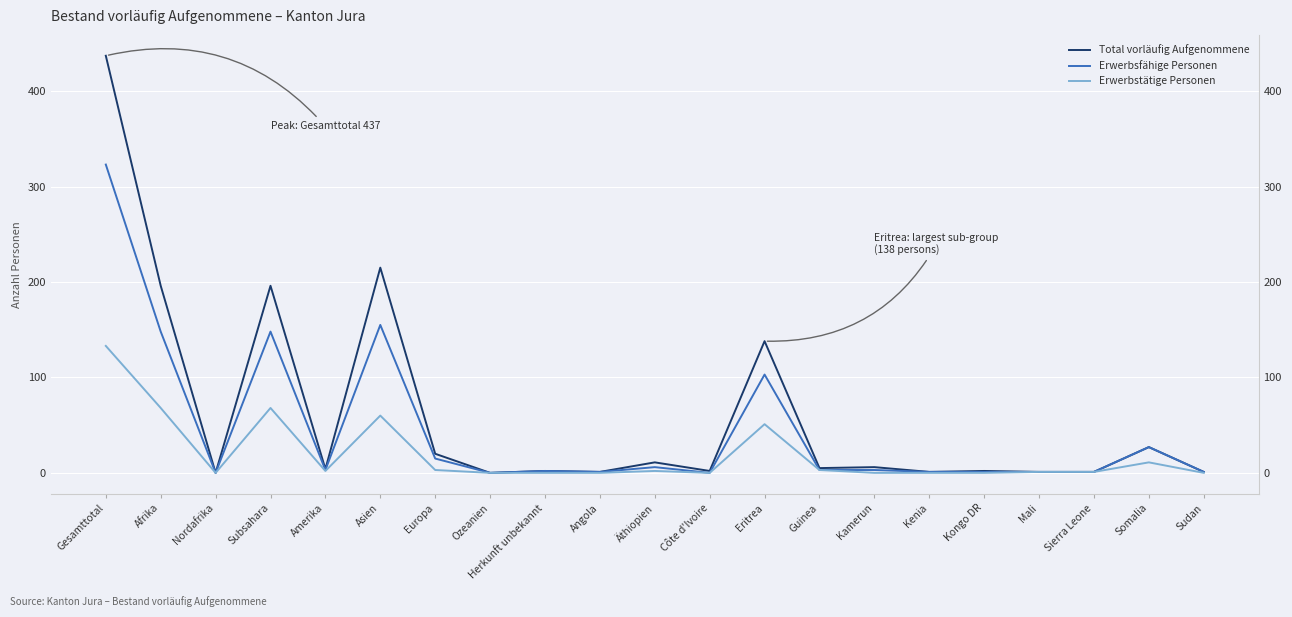

At which label does Total vorläufig Aufgenommene reach its minimum?

Nordafrika